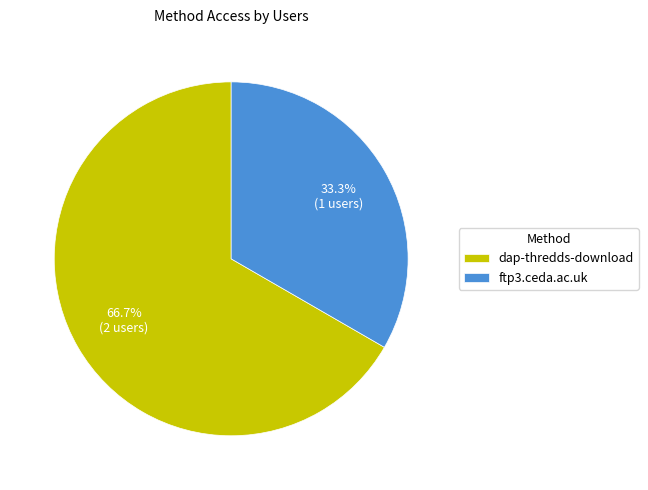

How many segments does this pie chart have?

2